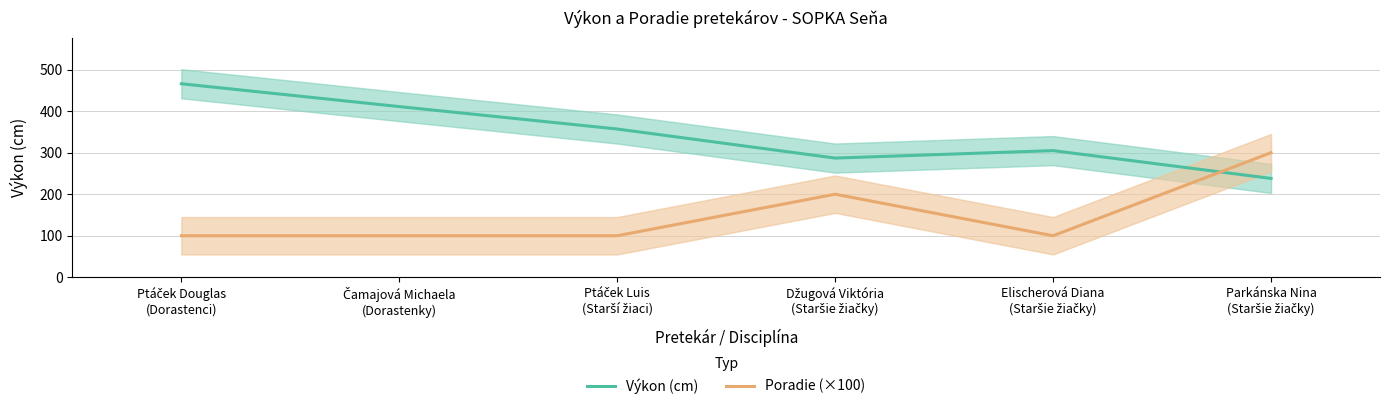

At which label is Výkon (cm) closest to 352?

Ptáček Luis
(Starší žiaci)